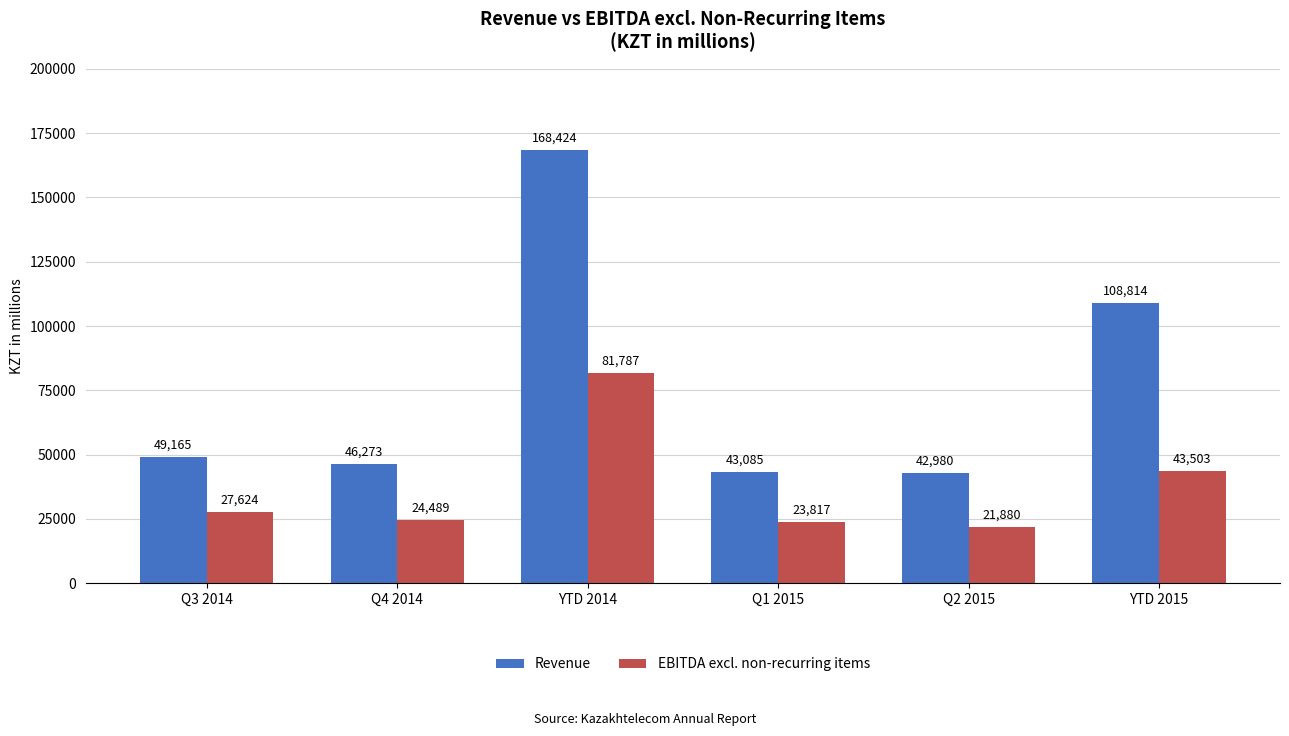

The EBITDA excl. non-recurring items series shows 21576.1 at YTD 2014. True or false?

False